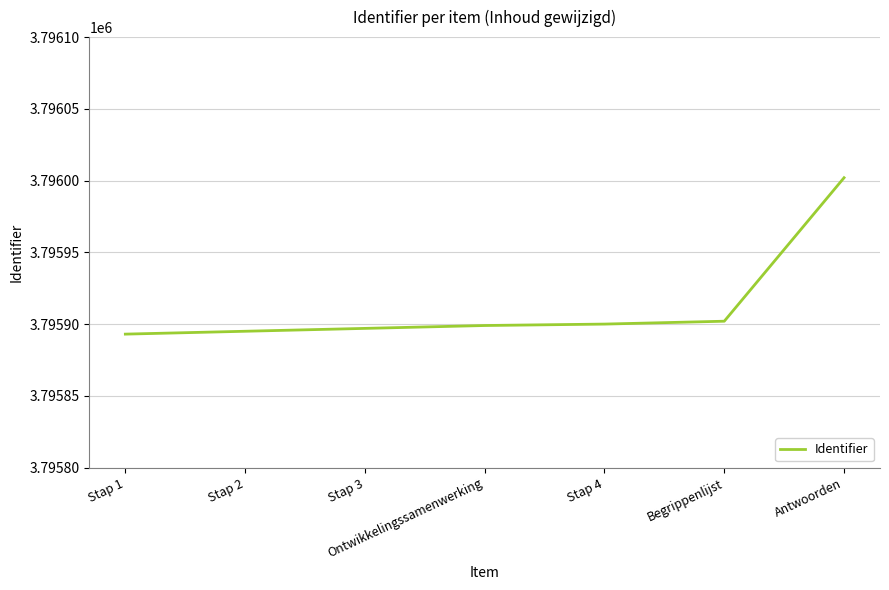

Read the value at Begrippenlijst.

3795902